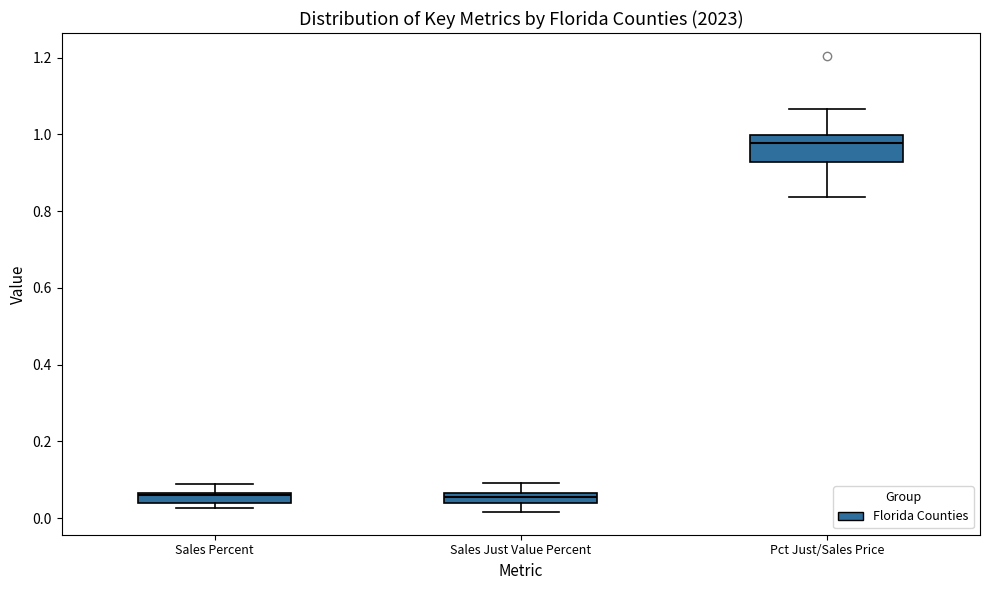

Which box has the highest median line?

Pct Just/Sales Price